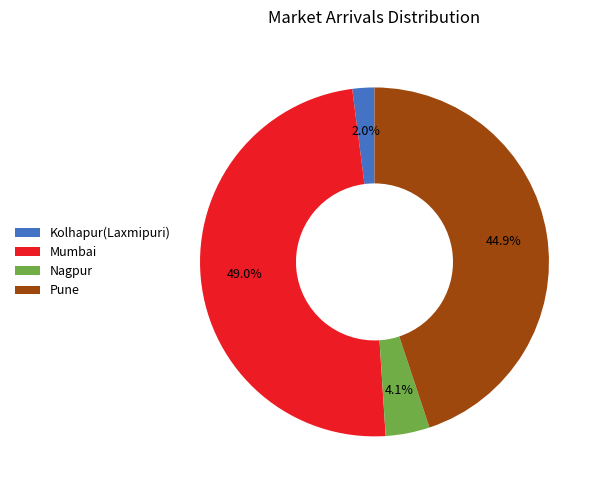

Rank the categories by value from highest to lowest.

Mumbai, Pune, Nagpur, Kolhapur(Laxmipuri)